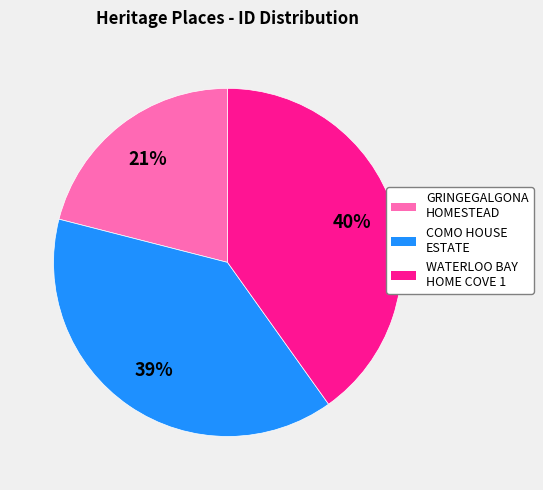

To the nearest percent, what is the difference between the largest and smallest slice percentages?

19%